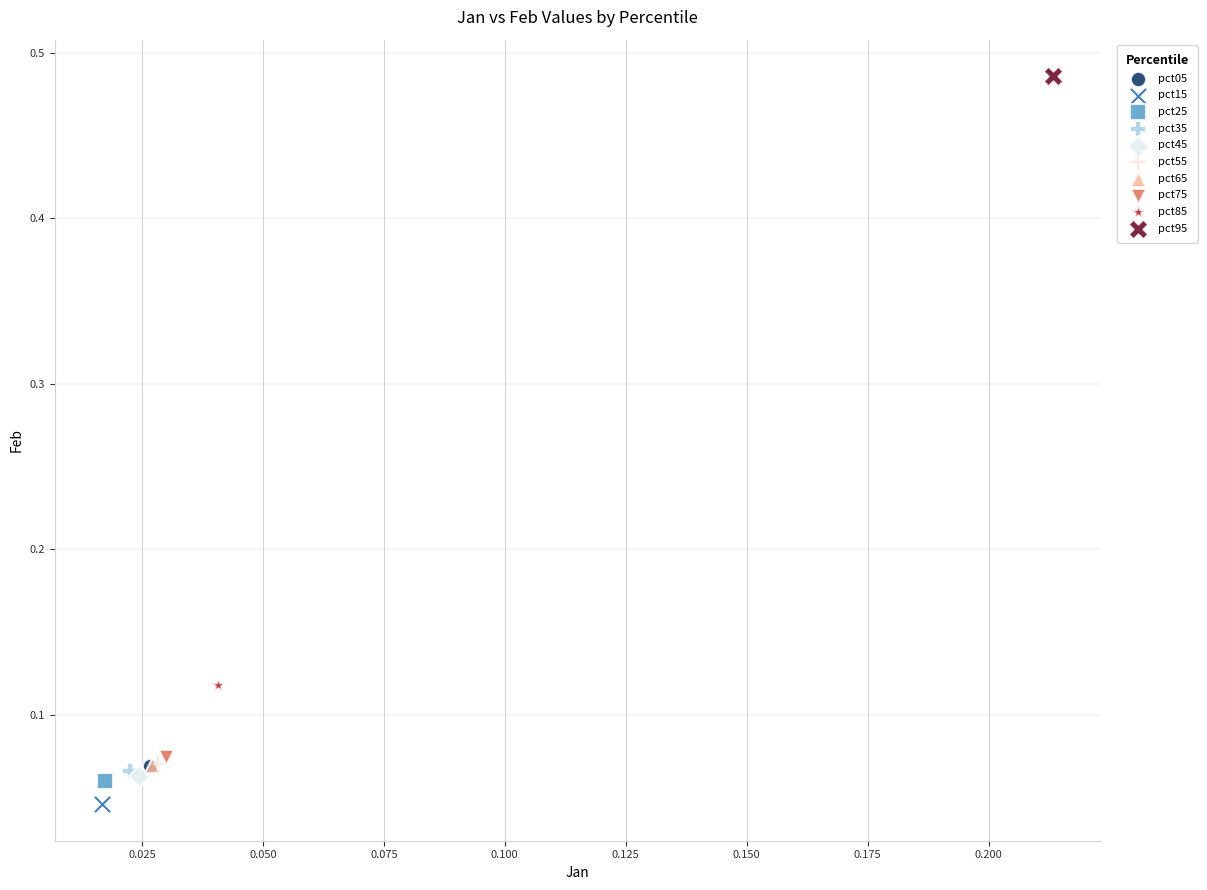

Which series reaches the minimum Y coordinate?

pct15